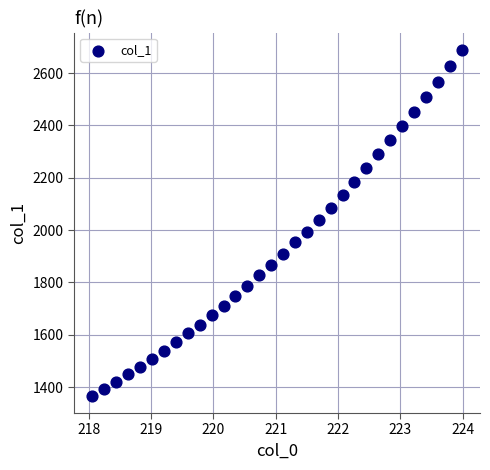

What is the range of X values (max minus min)?

5.9